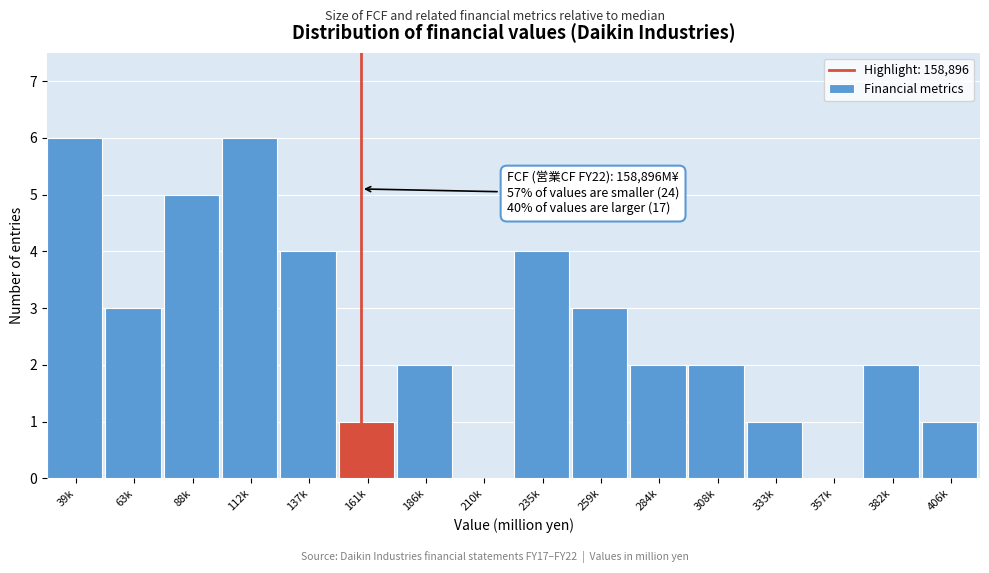

Reading left to right, what are all the values shown in this chart?

39k=6	63k=3	88k=5	112k=6	137k=4	161k=1	186k=2	210k=0	235k=4	259k=3	284k=2	308k=2	333k=1	357k=0	382k=2	406k=1